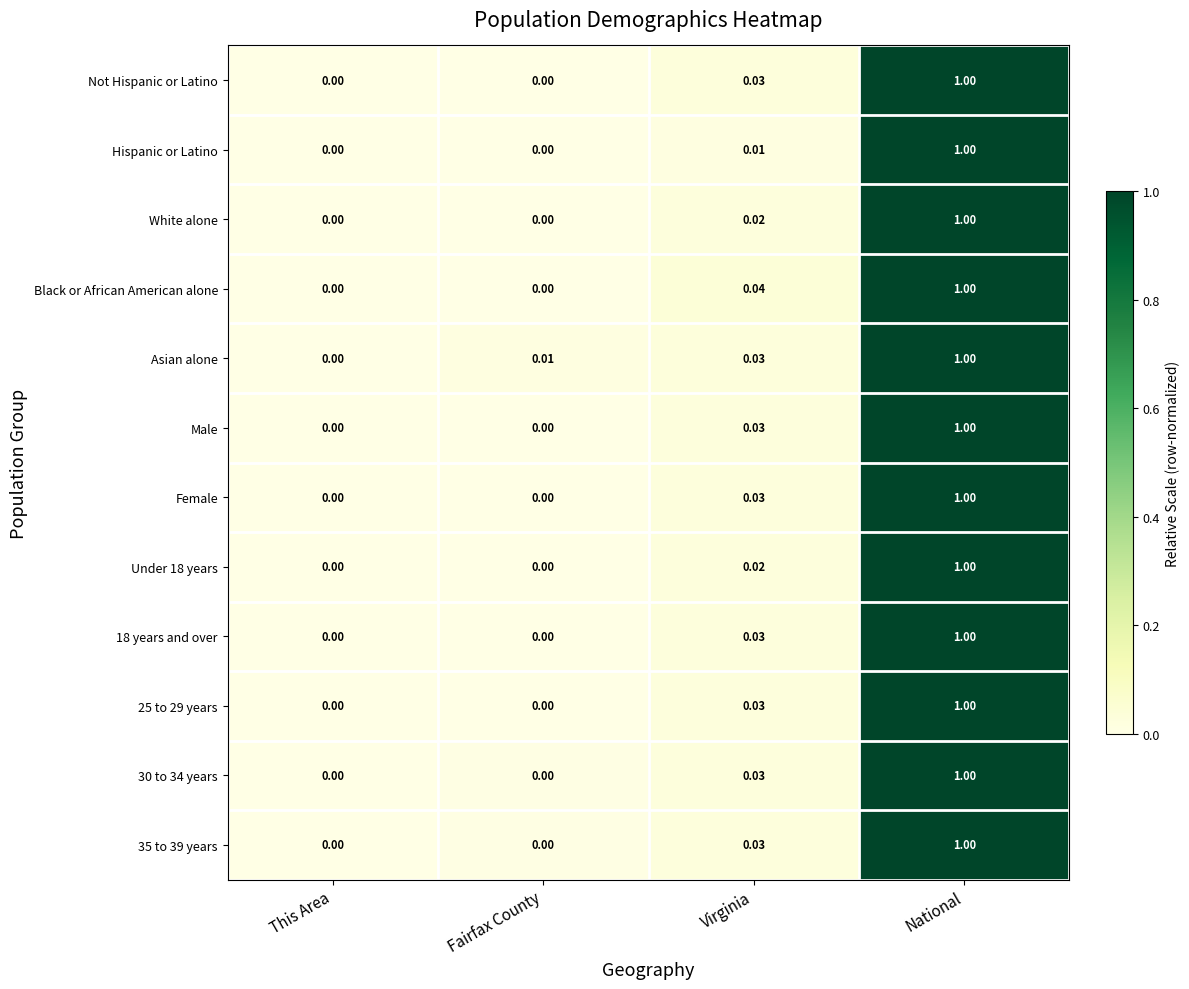

Is the value of Male at This Area greater than the value of Female at National?

No